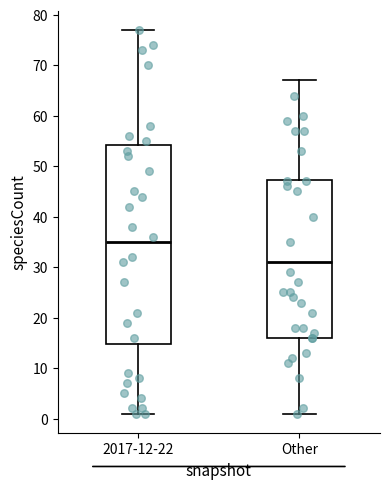

Where does the upper whisker of the box for 2017-12-22 end on the y-axis? The values are not printed on the chart, so give them approximately, as read against the axis.

77